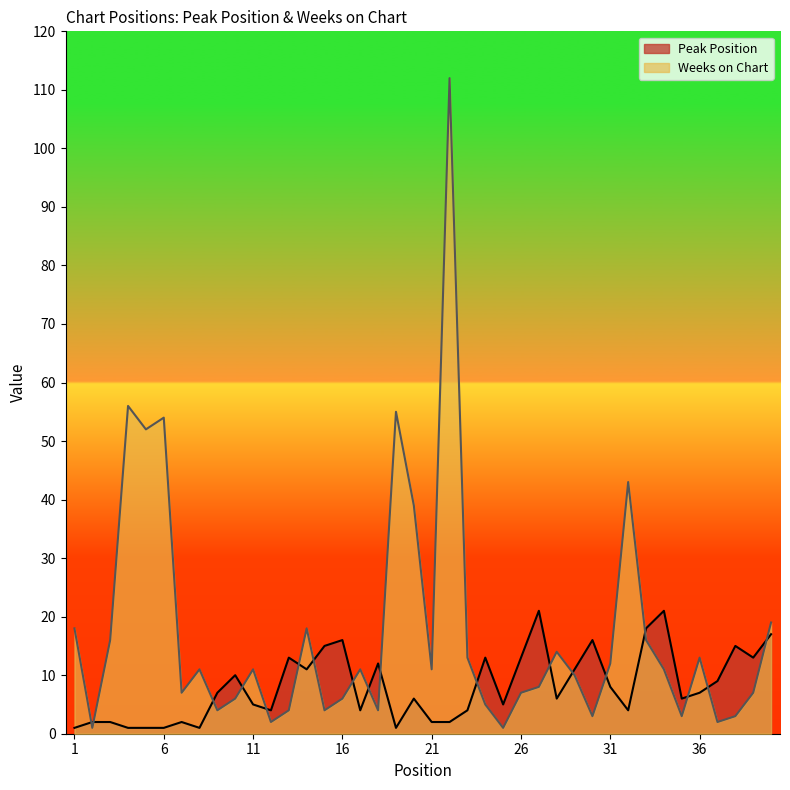

List the labels in order of Weeks on Chart value, smallest first.

2, 25, 12, 37, 30, 35, 38, 9, 13, 15, 18, 24, 10, 16, 7, 26, 39, 27, 29, 8, 11, 17, 21, 34, 31, 23, 36, 28, 3, 33, 1, 14, 40, 20, 32, 5, 6, 19, 4, 22